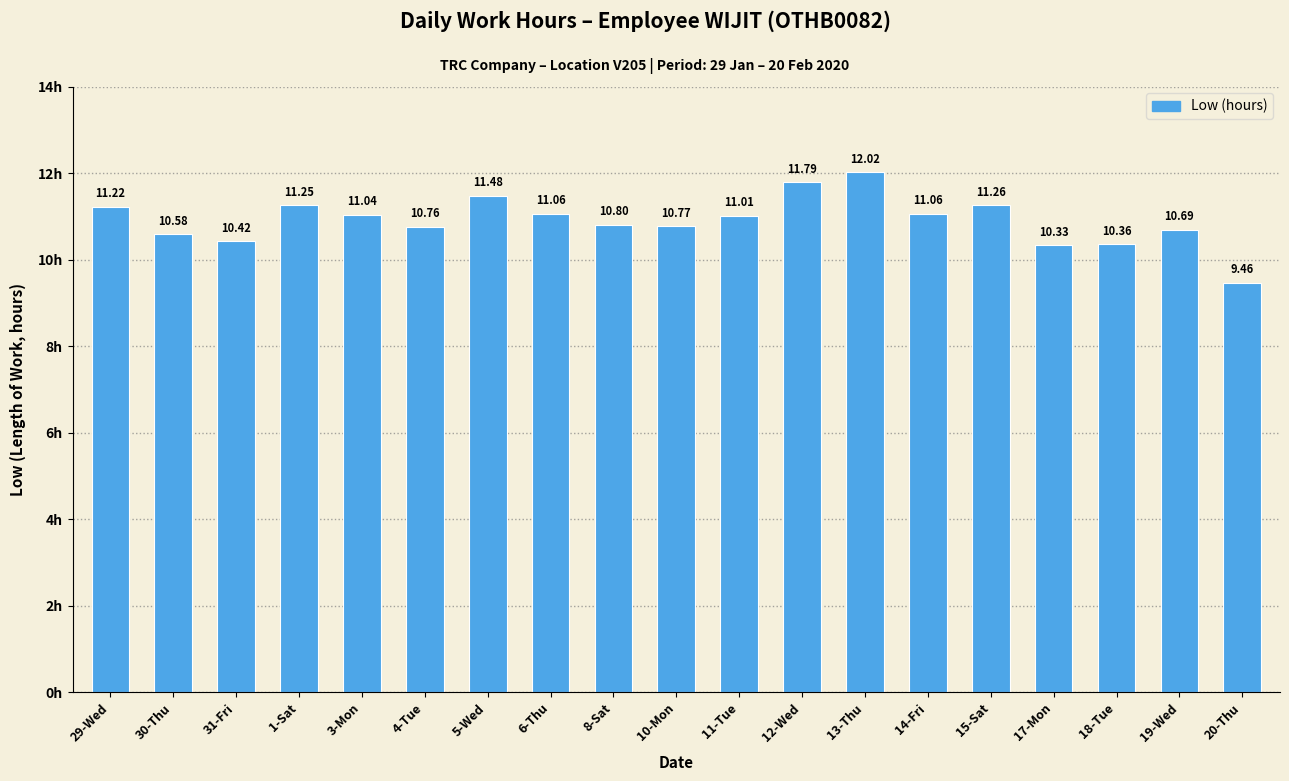

Are the bars grouped side by side (vs. stacked)?

No